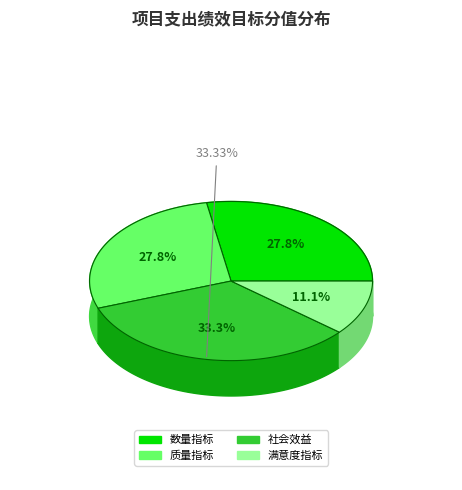

Does 质量指标 represent more than half of the total?

No